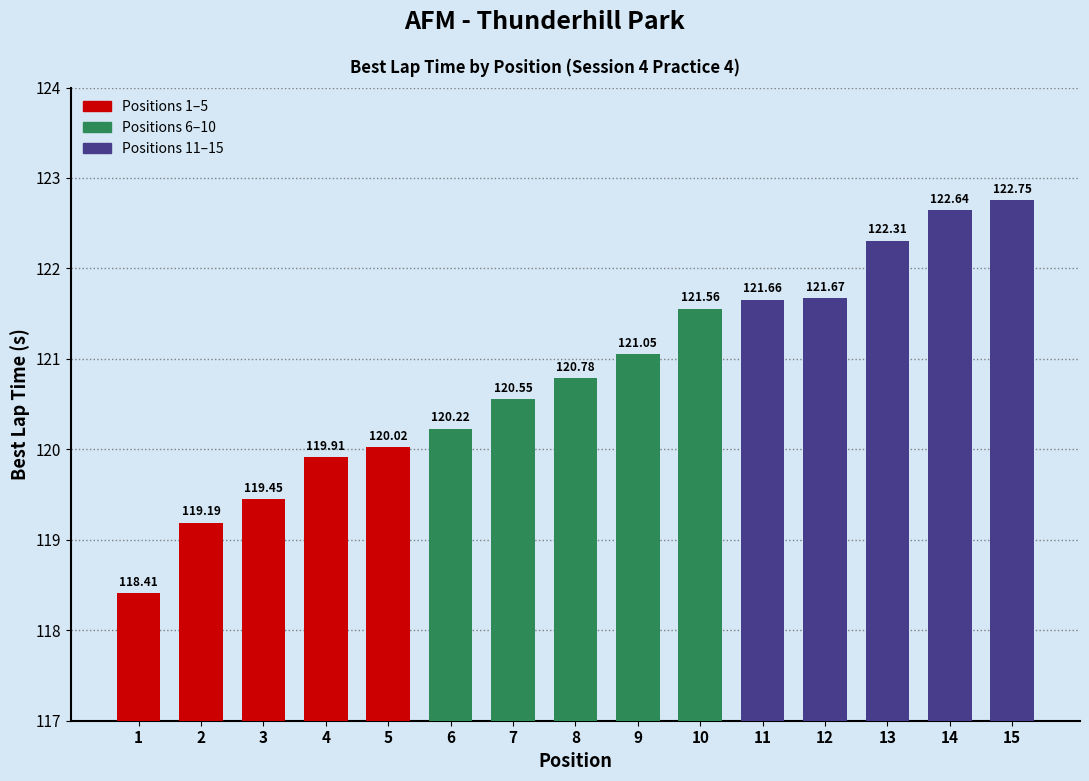

How many data points are above 120?

11